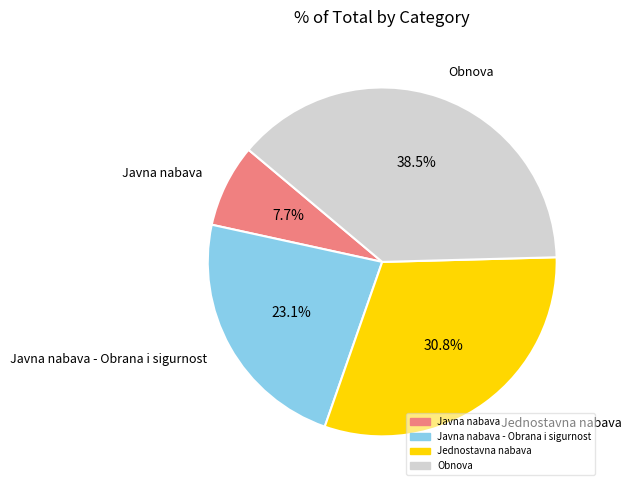

Is there a majority slice in this chart?

No